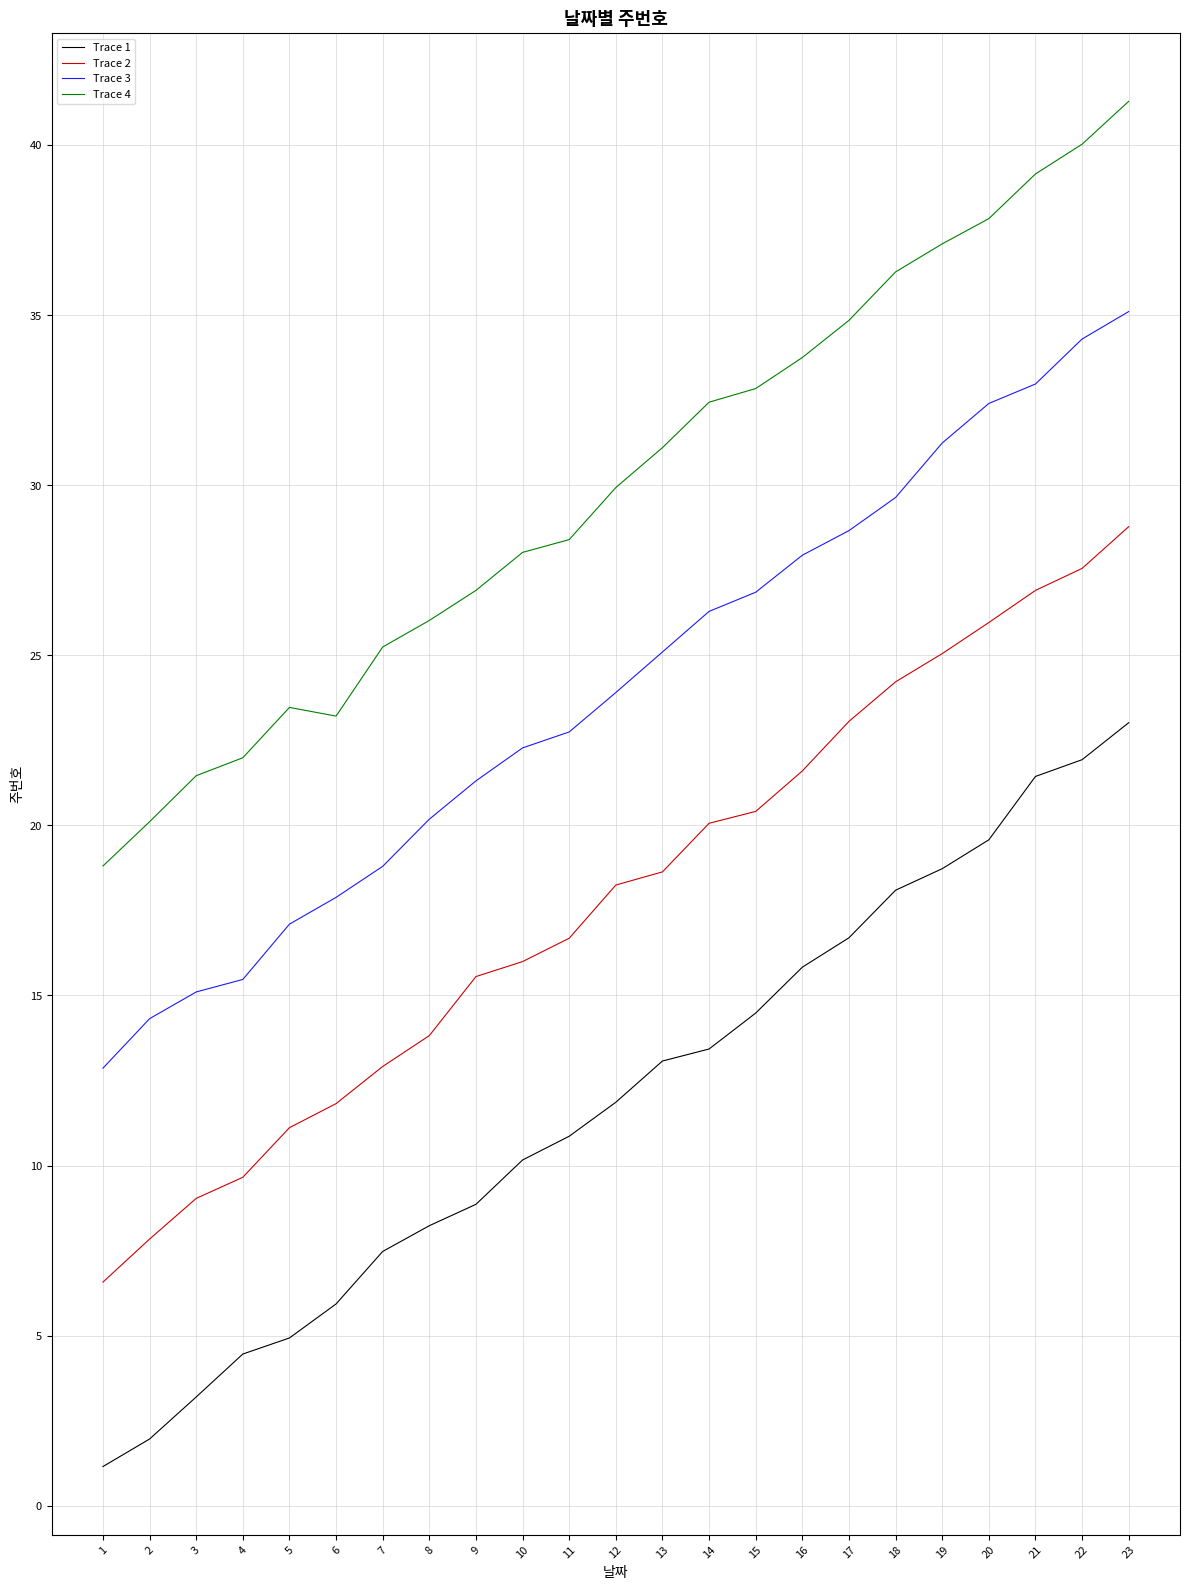

True or false: Trace 4 and Trace 1 intersect in this chart.

False